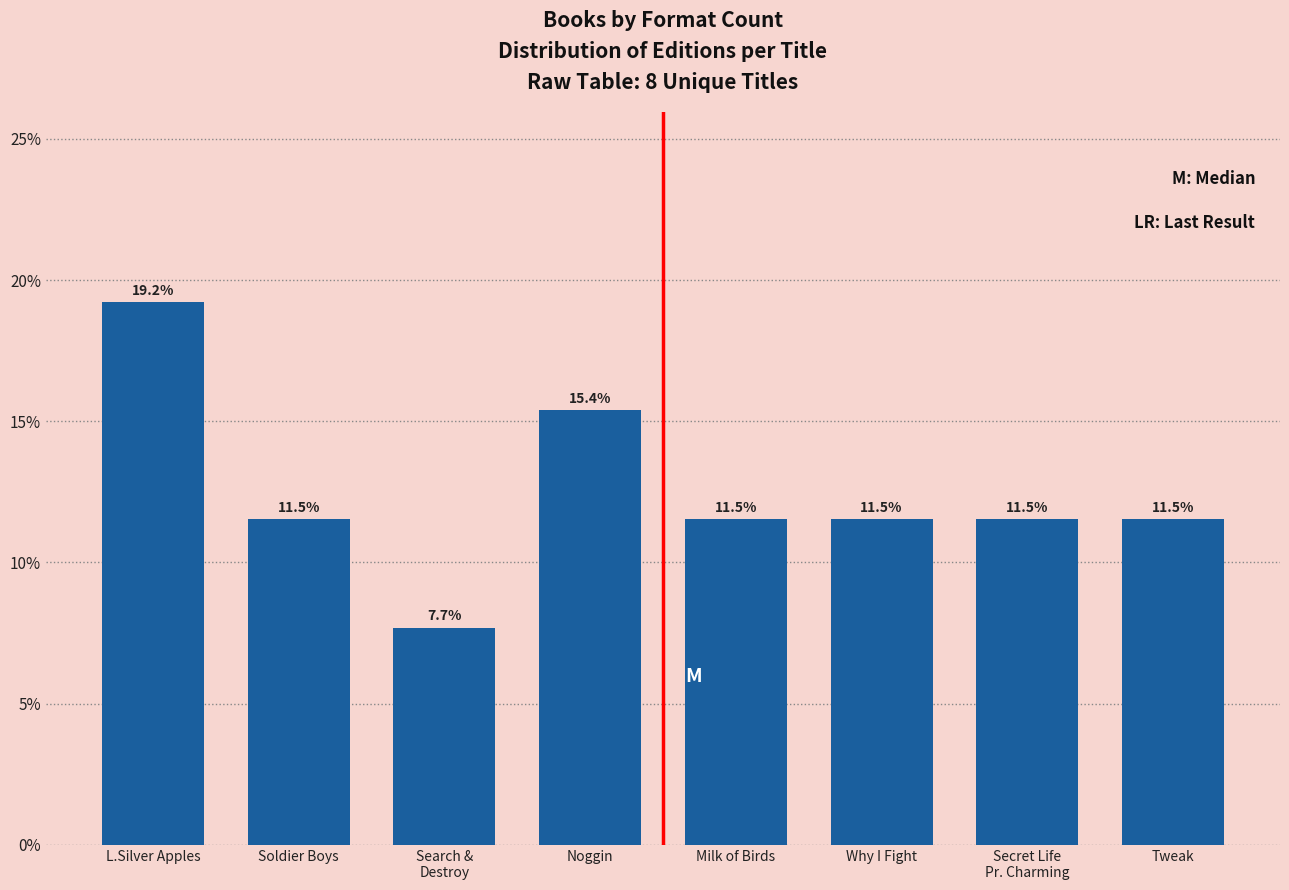

Reading left to right, list all the values displayed in this chart.

19.2	11.5	7.7	15.4	11.5	11.5	11.5	11.5